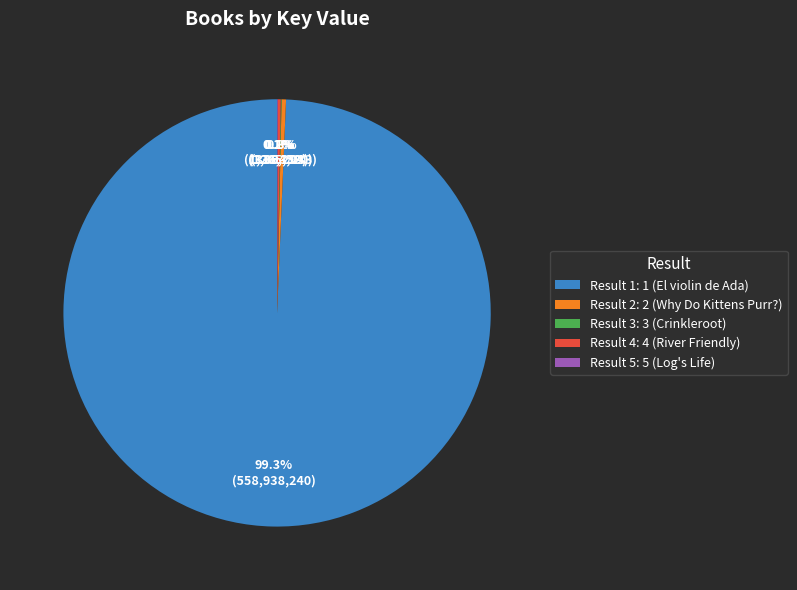

What is the largest slice in the pie chart?

Result 1: 1 (El violin de Ada)